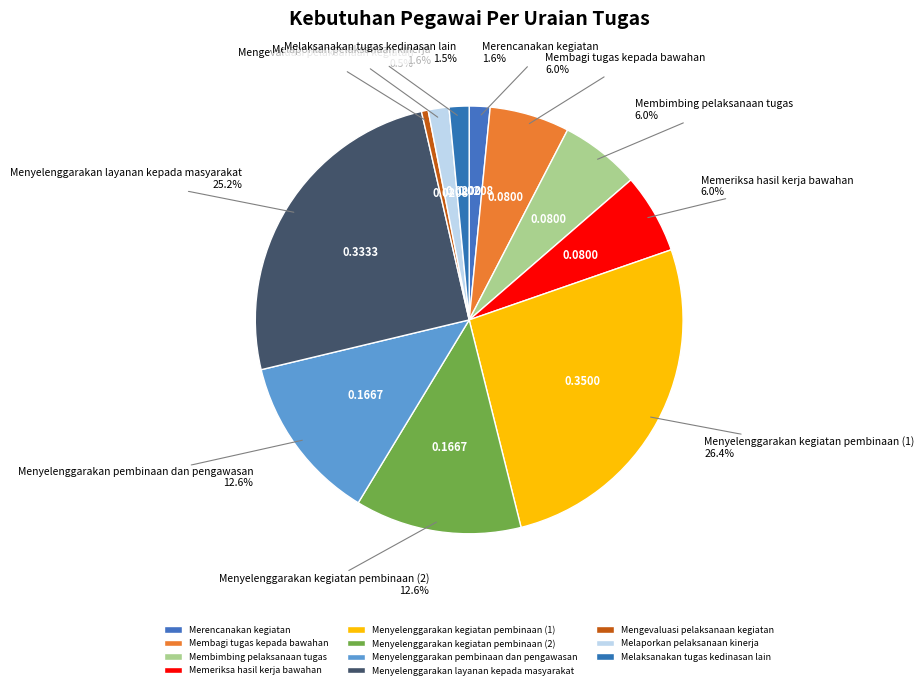

To the nearest percent, what is the difference between the Mengevaluasi pelaksanaan kegiatan and Menyelenggarakan layanan kepada masyarakat slice percentages?

25%